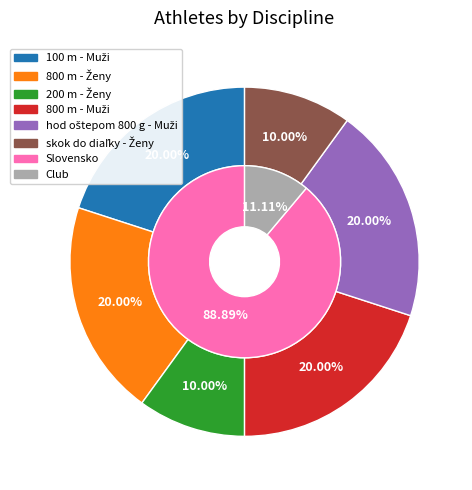

How much of the chart is everything except 100 m - Muži?

80.0%